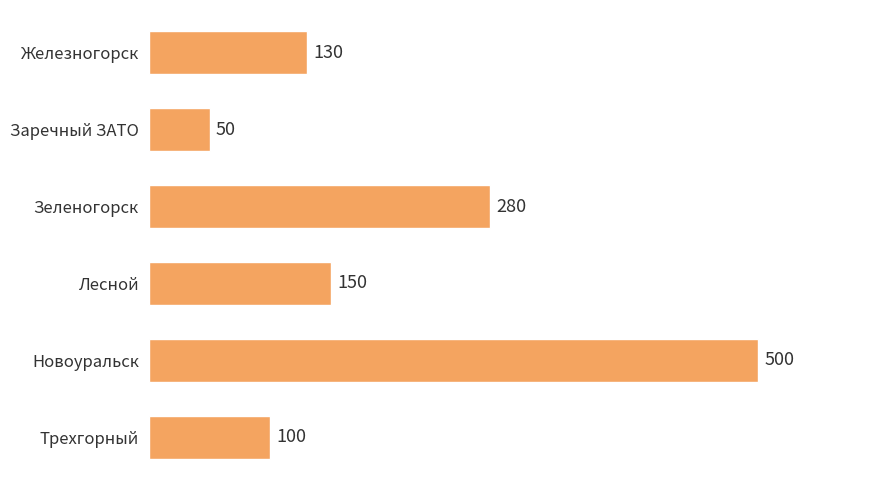

What is the average value?

202